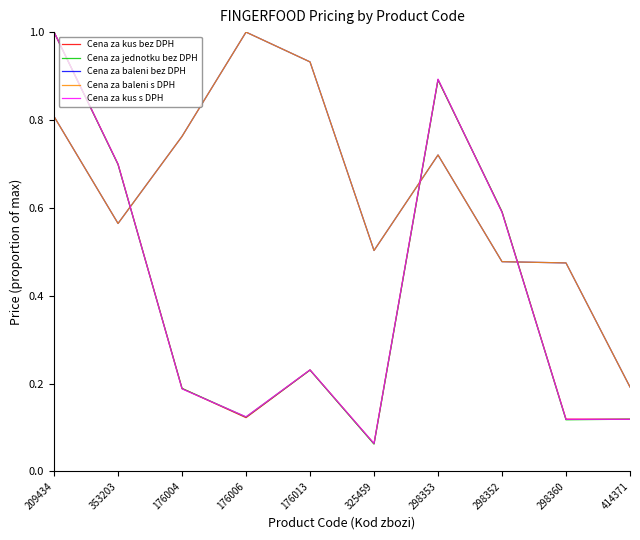

After their last crossing, which series has the higher values: Cena za kus bez DPH or Cena za baleni bez DPH?

Cena za baleni bez DPH